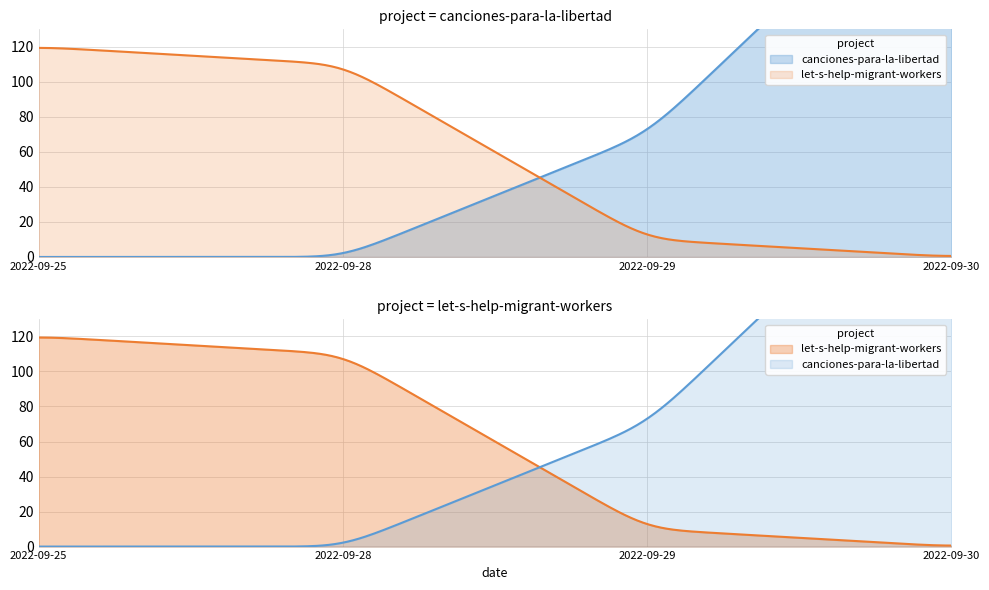

Is it true that canciones-para-la-libertad equals 141 at 2022-09-28?

False